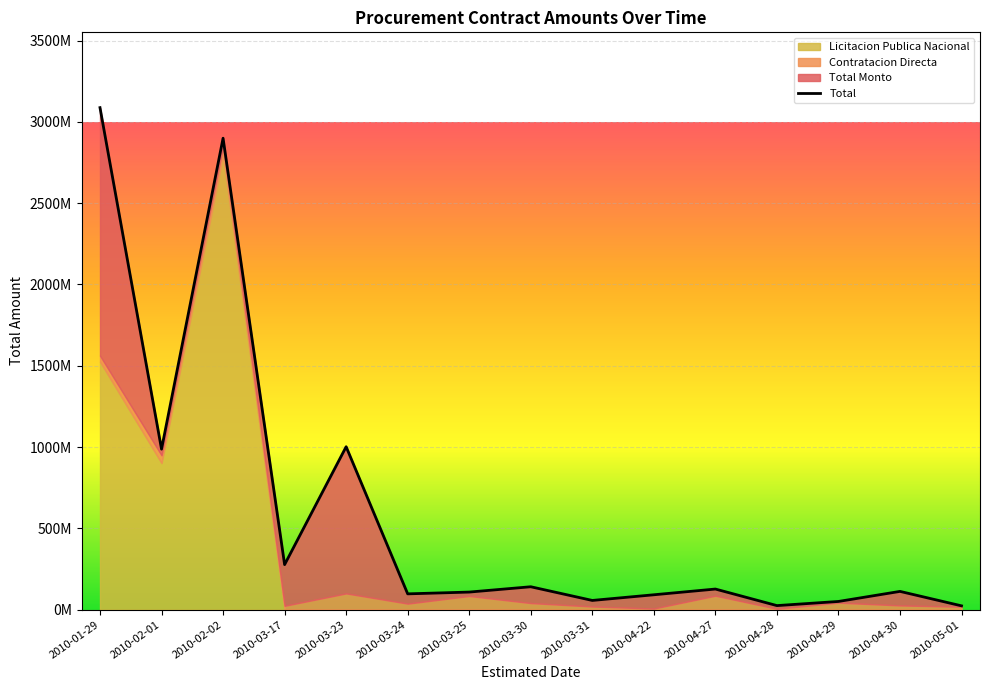

List the labels in order of value, largest first.

2010-01-29, 2010-02-02, 2010-03-23, 2010-02-01, 2010-03-17, 2010-03-30, 2010-04-27, 2010-04-30, 2010-03-25, 2010-03-24, 2010-04-22, 2010-03-31, 2010-04-29, 2010-04-28, 2010-05-01